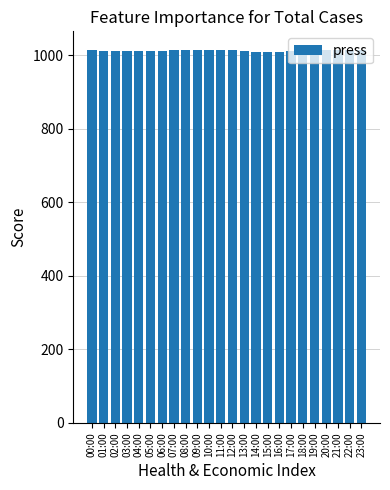

What is the average value?

1013.0